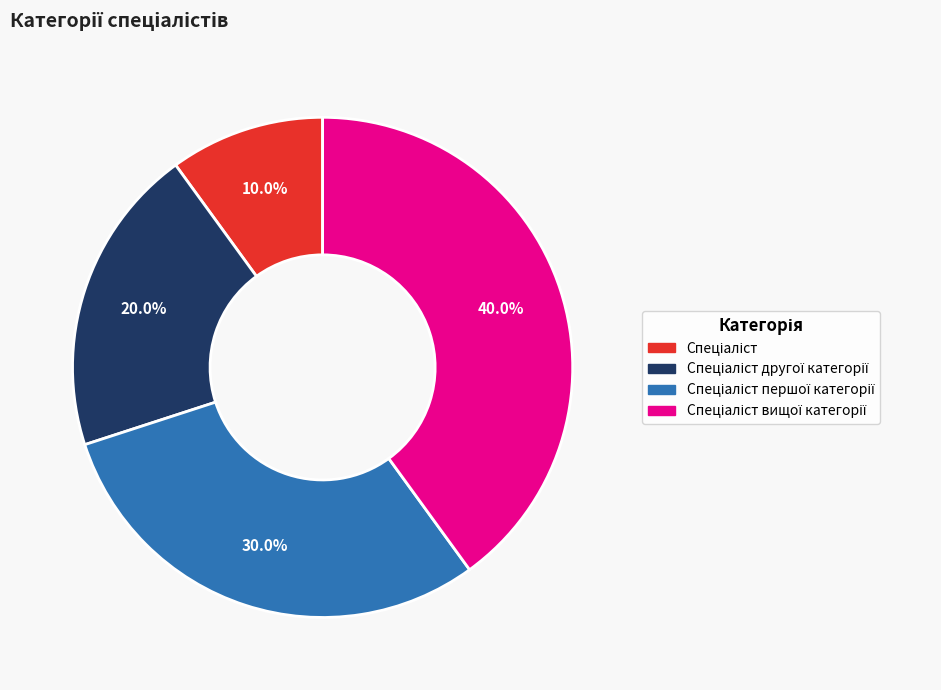

Does any single category account for the majority?

No